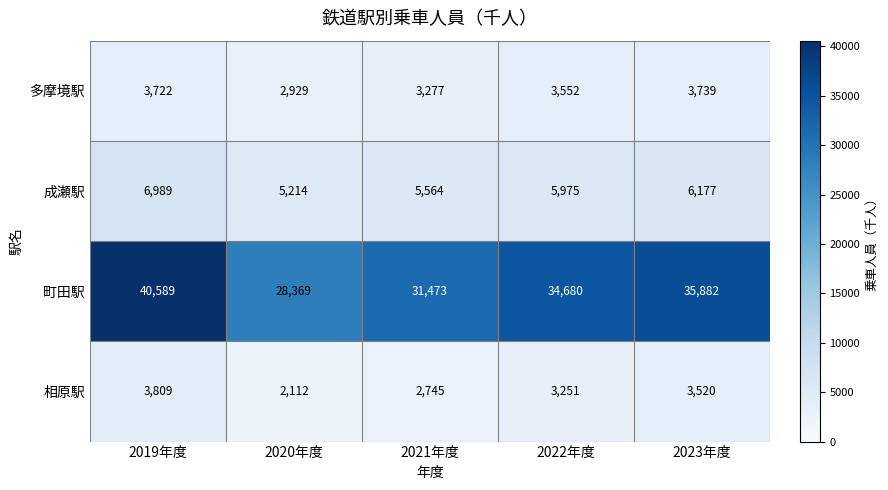

What is the sum of all 相原駅 values?

15437